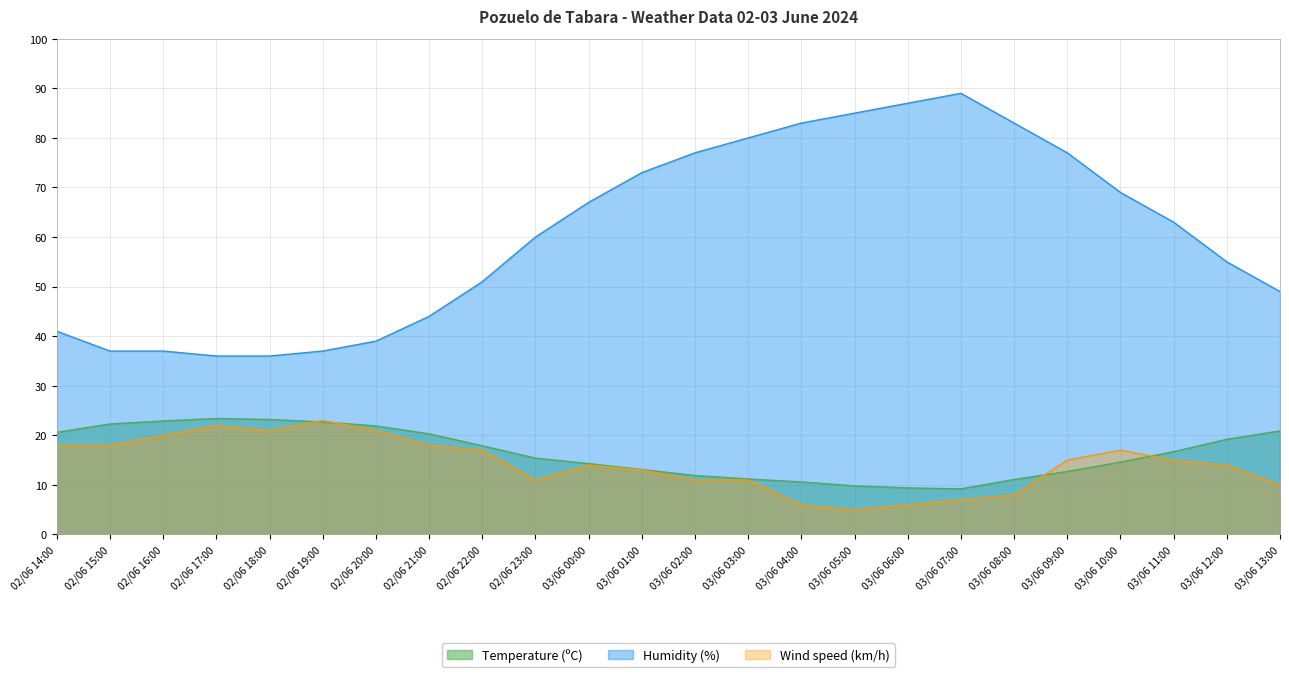

At which category is the sum across all series the highest?

03/06 07:00